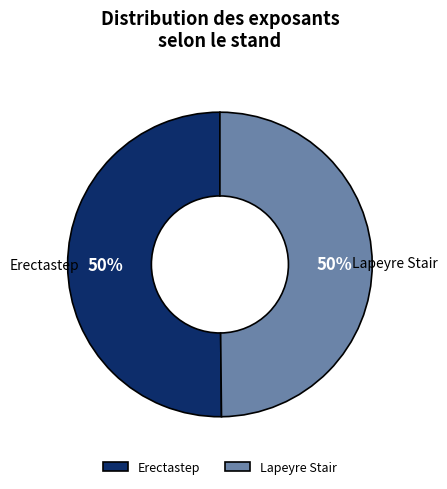

Is it true that Lapeyre Stair is 40% of the pie?

False